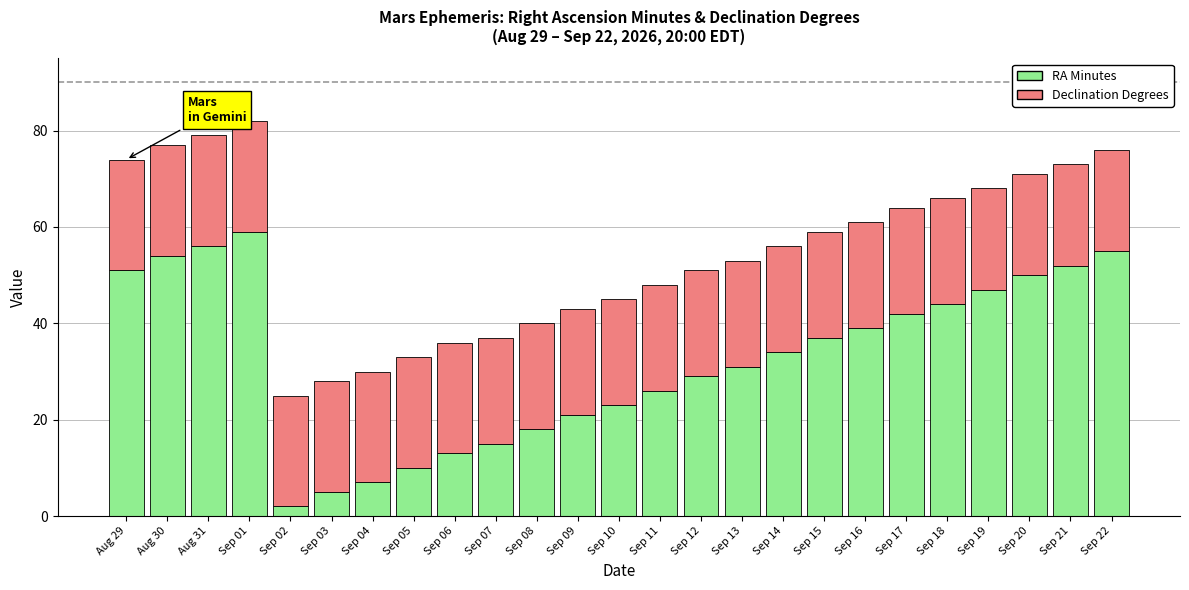

What is the highest value of the RA Minutes series?

59